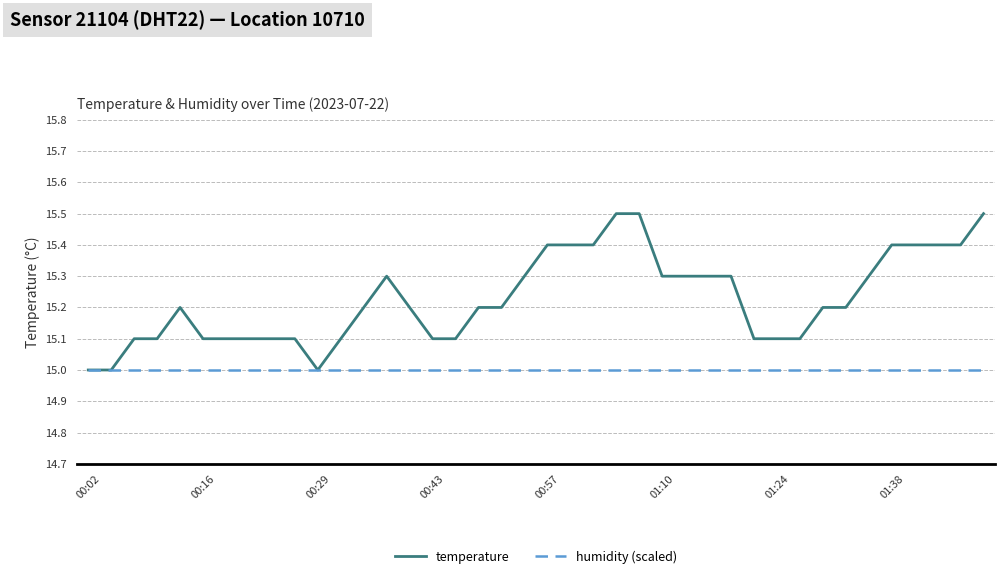

Reading left to right, list all the values displayed in this chart.

temperature: 15.0	15.0	15.1	15.1	15.2	15.1	15.1	15.1	15.1	15.1	15.0	15.1	15.2	15.3	15.2	15.1	15.1	15.2	15.2	15.3	15.4	15.4	15.4	15.5	15.5	15.3	15.3	15.3	15.3	15.1	15.1	15.1	15.2	15.2	15.3	15.4	15.4	15.4	15.4	15.5
humidity (scaled): 15.0	15.0	15.0	15.0	15.0	15.0	15.0	15.0	15.0	15.0	15.0	15.0	15.0	15.0	15.0	15.0	15.0	15.0	15.0	15.0	15.0	15.0	15.0	15.0	15.0	15.0	15.0	15.0	15.0	15.0	15.0	15.0	15.0	15.0	15.0	15.0	15.0	15.0	15.0	15.0